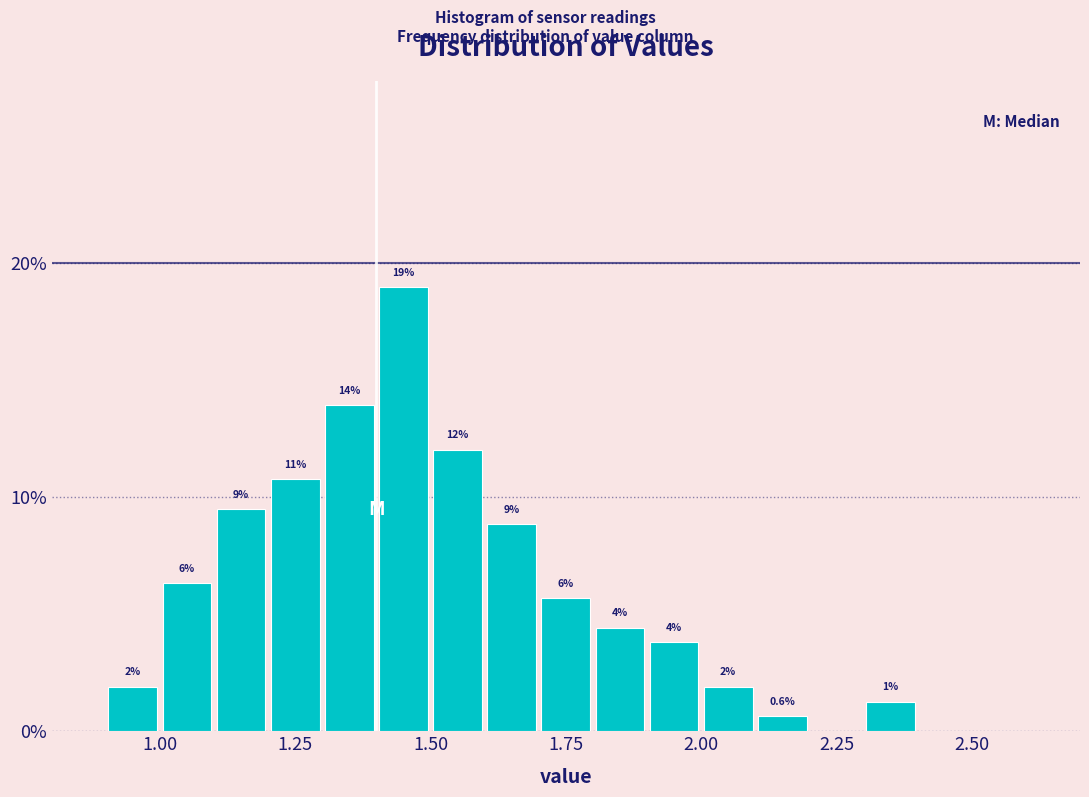

Around what value on the x-axis is the tallest bar? Give the approximate position of its centre, as read against the axis.

1.45